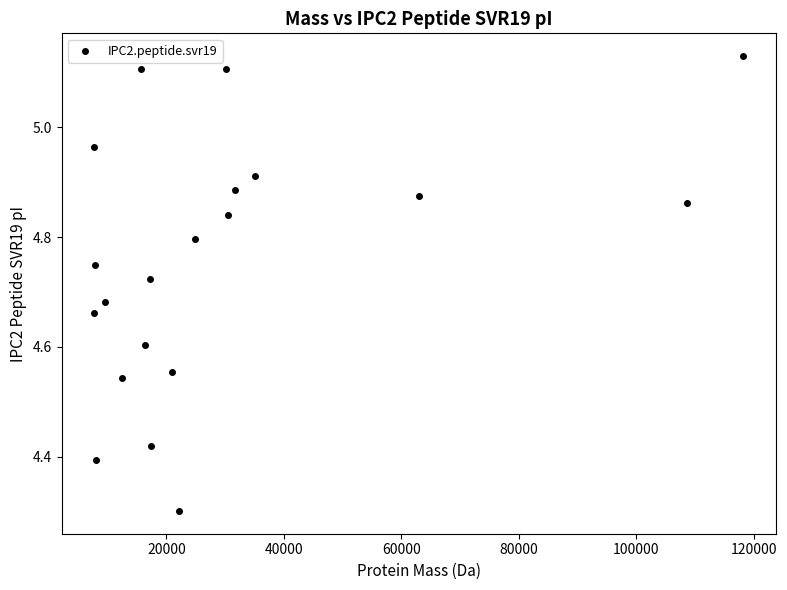

What Y value in the scatter plot is closest to 4?

4.3